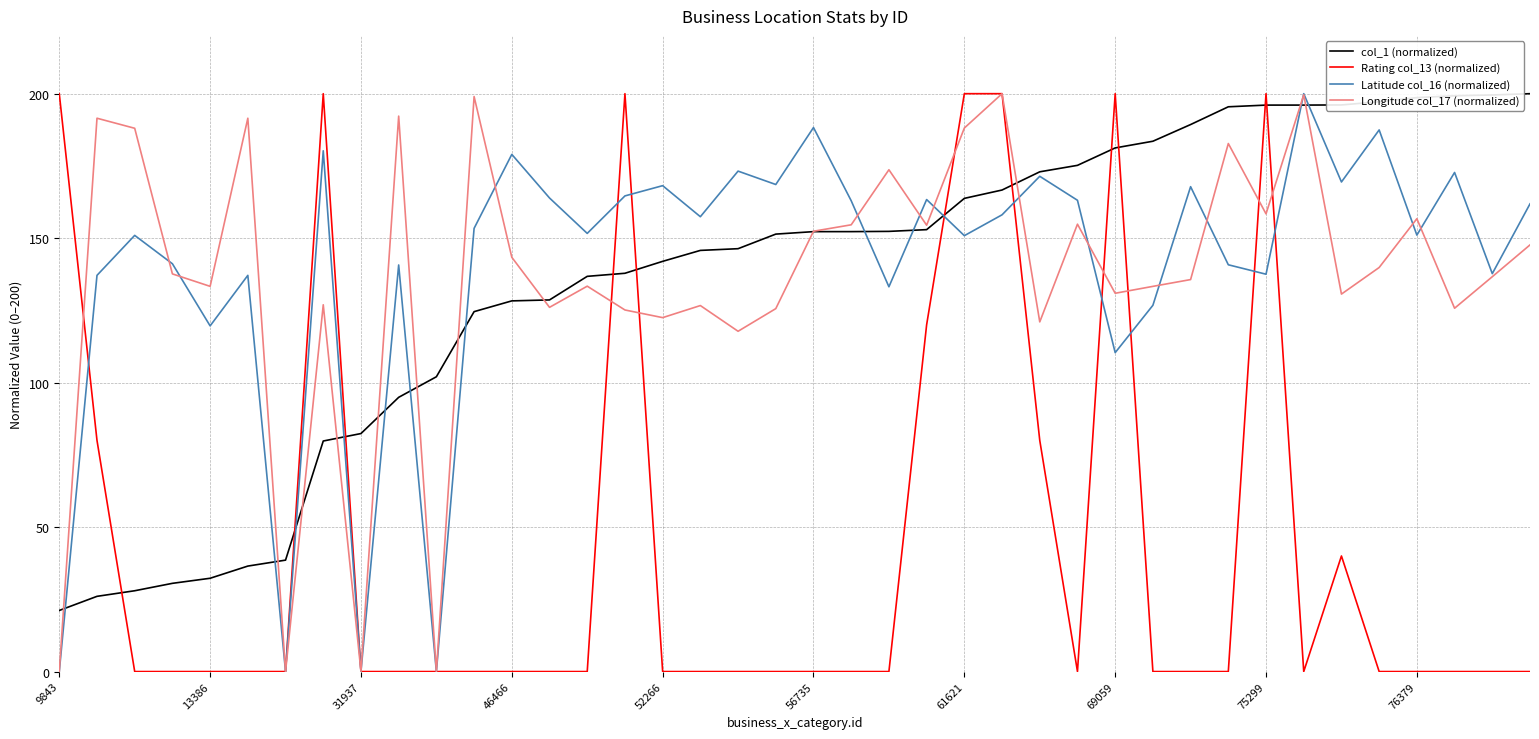

What is the maximum value for Longitude col_17 (normalized)?

200.0